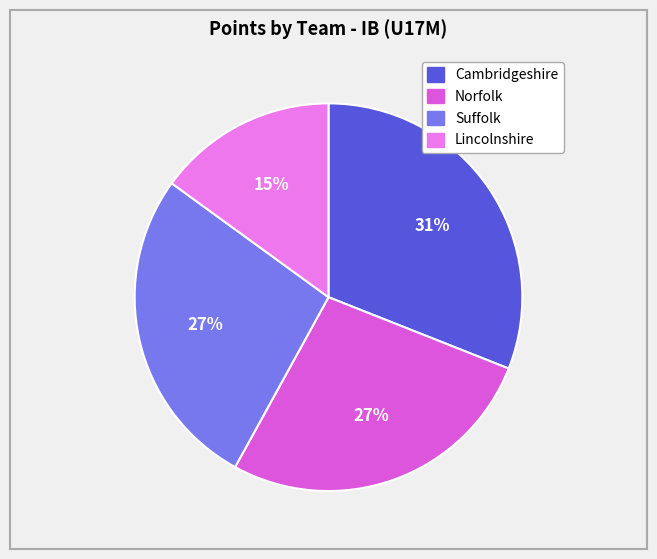

To the nearest percent, what is the average slice percentage?

25%